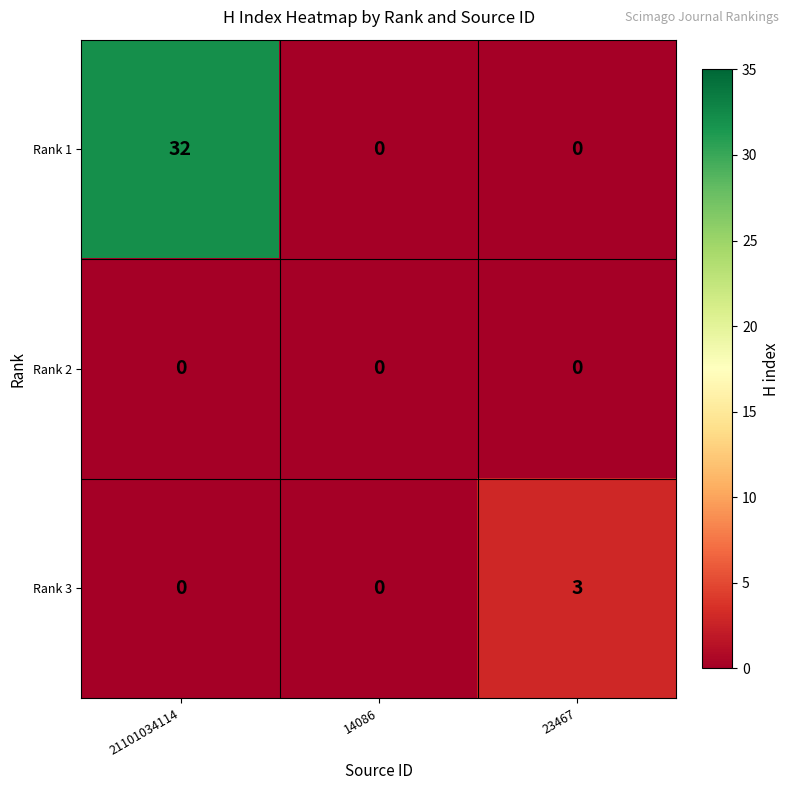

Which series changed the most between 14086 and 23467?

Rank 3